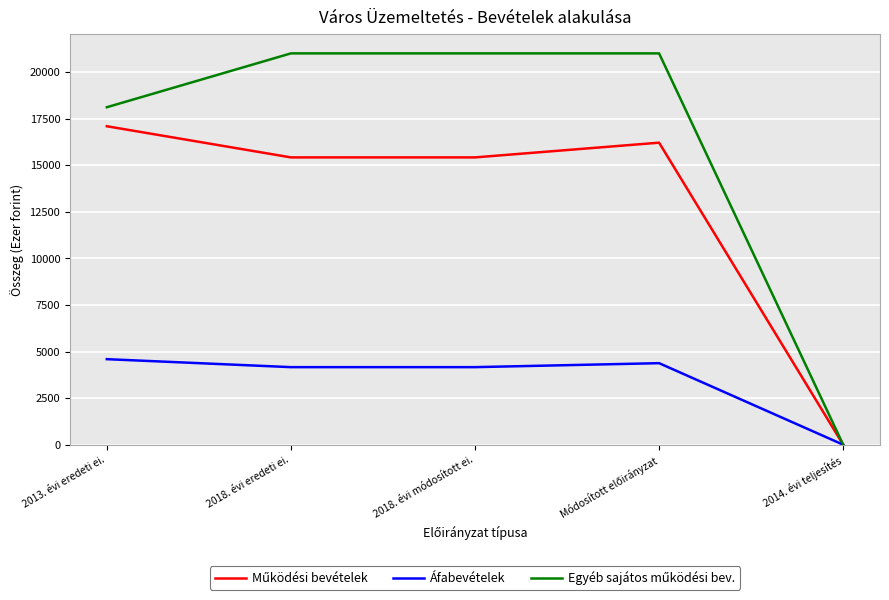

Is it true that Áfabevételek equals 2685 at 2018. évi eredeti ei.?

False